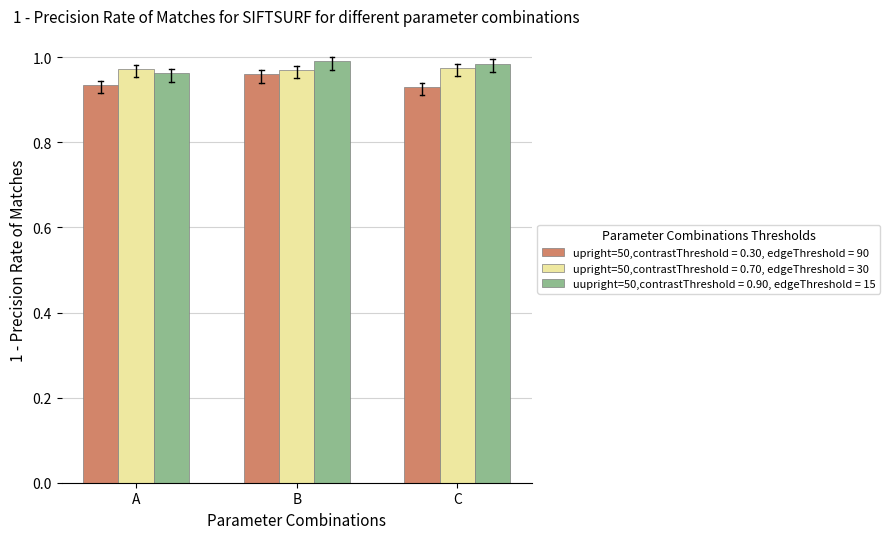

What are all the series names shown in the legend?

upright=50,contrastThreshold = 0.30, edgeThreshold = 90, upright=50,contrastThreshold = 0.70, edgeThreshold = 30, uupright=50,contrastThreshold = 0.90, edgeThreshold = 15